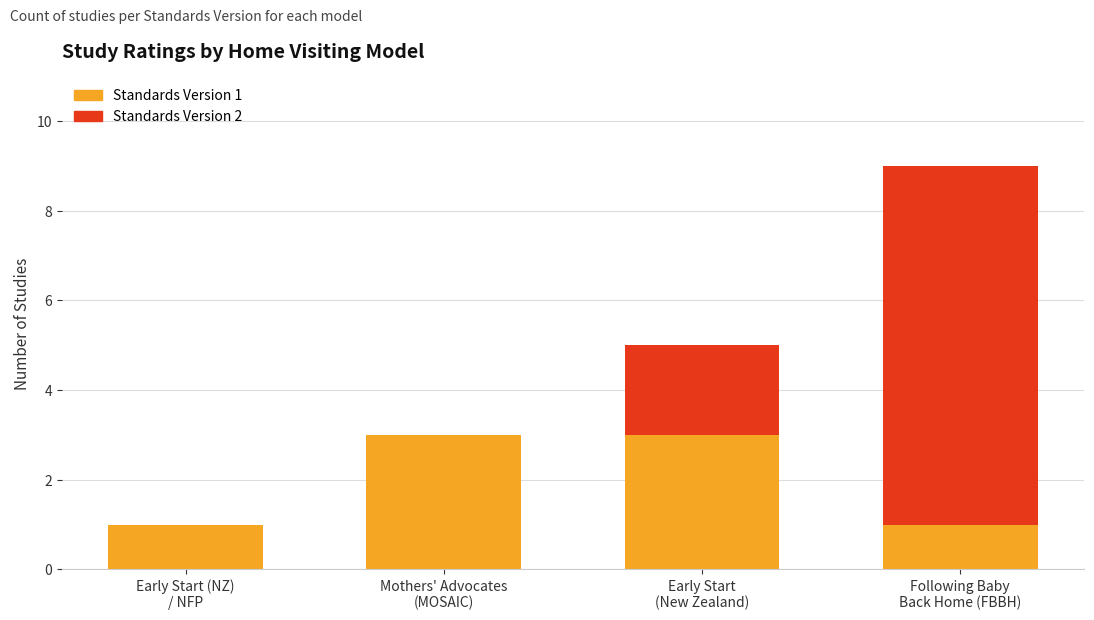

Are the bars grouped side by side (vs. stacked)?

No